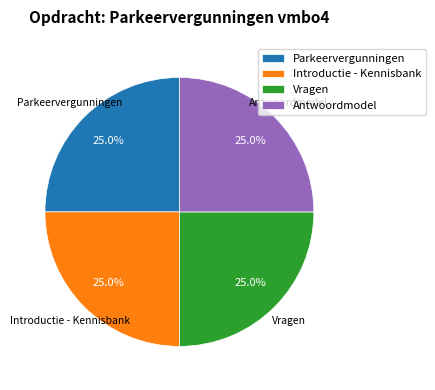

What is the ratio of the value at Vragen to the value at Parkeervergunningen?

1.0